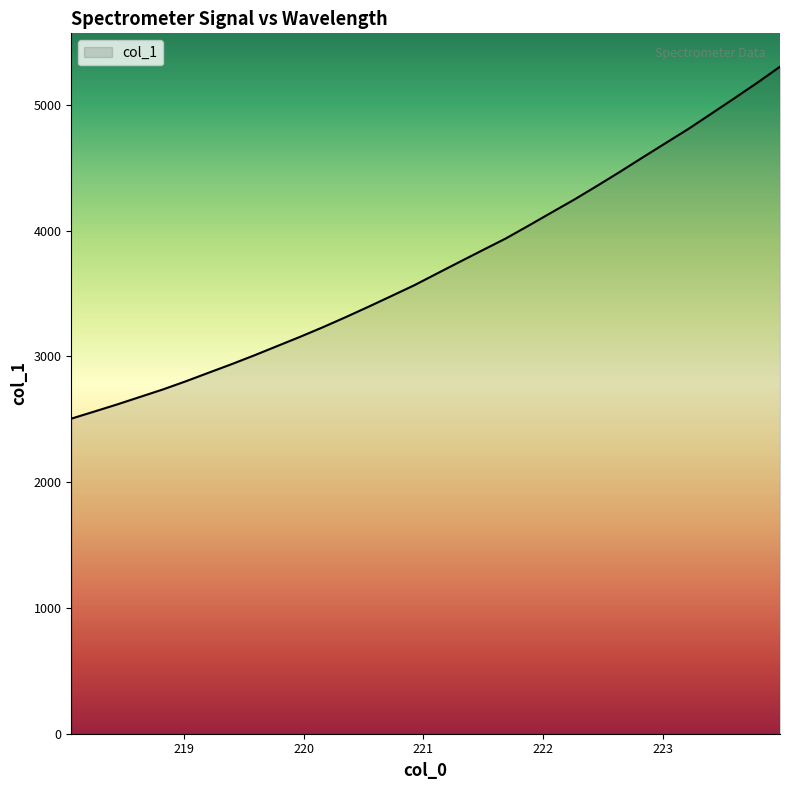

How many lines are shown in the chart?

1